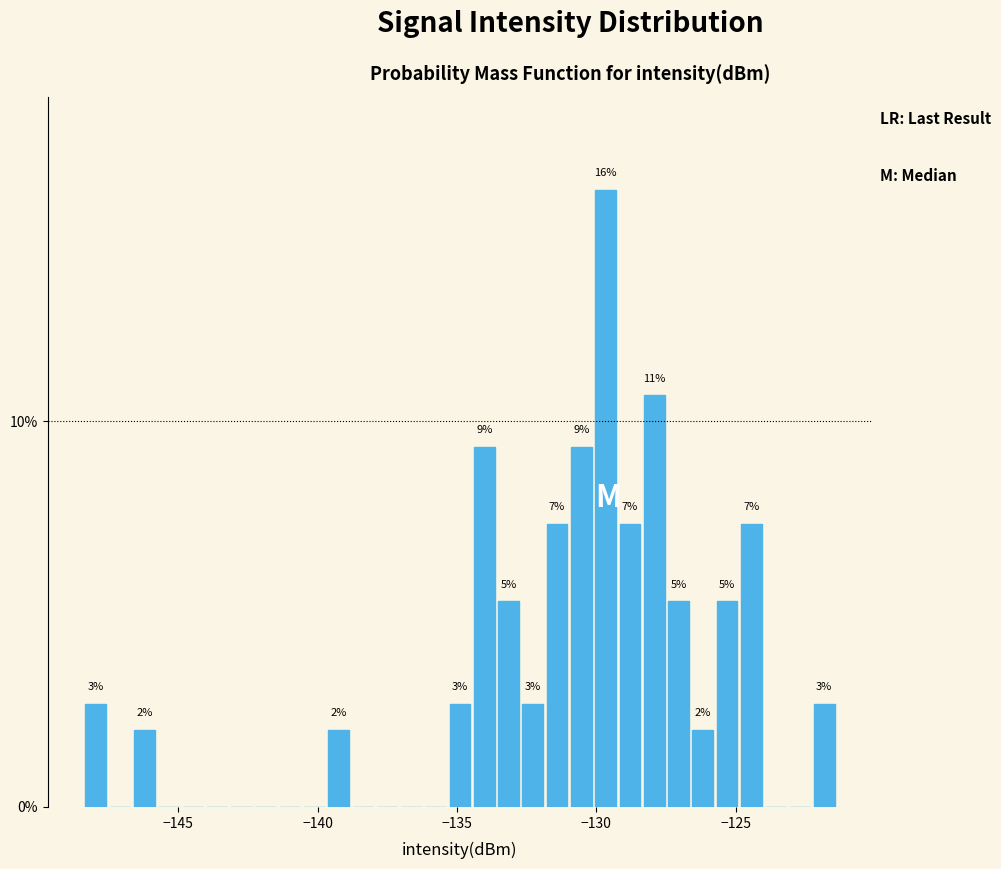

Read against the x-axis, roughly where is the centre of the tallest bar?

-129.5